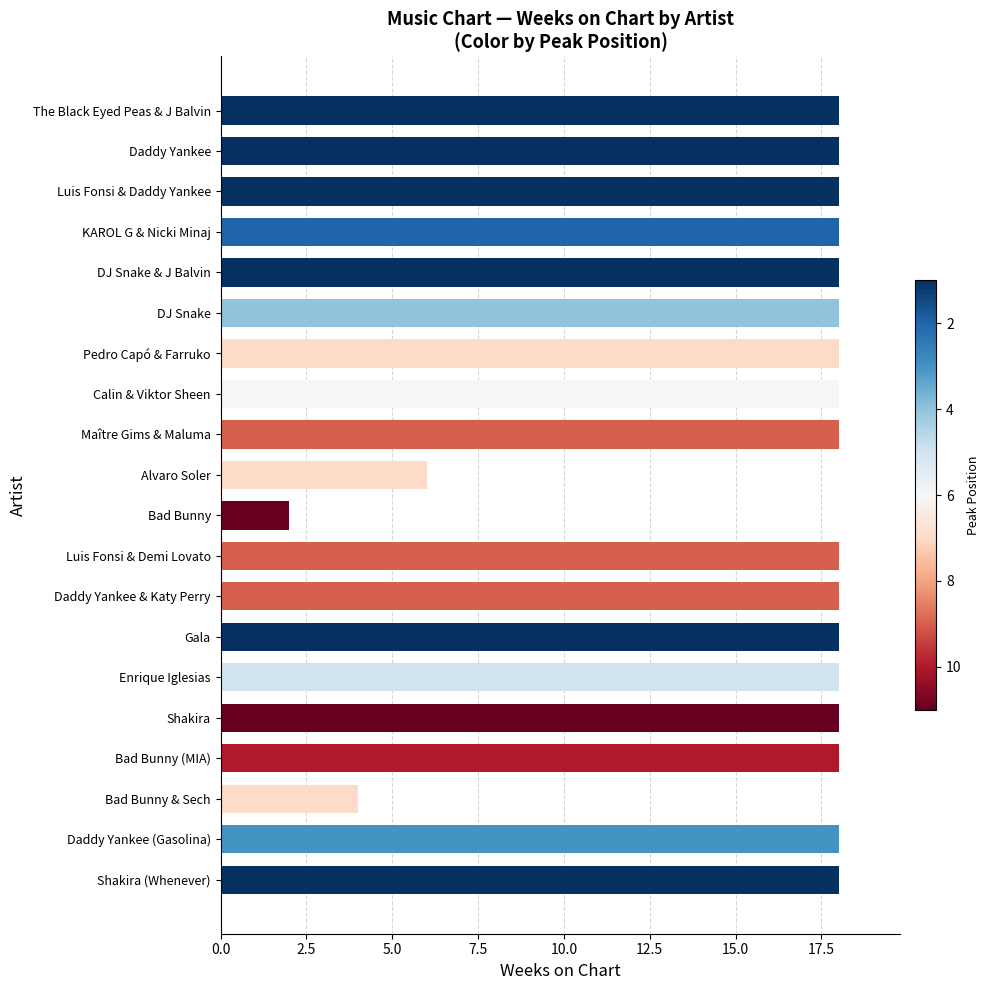

The value at DJ Snake is 10. True or false?

False